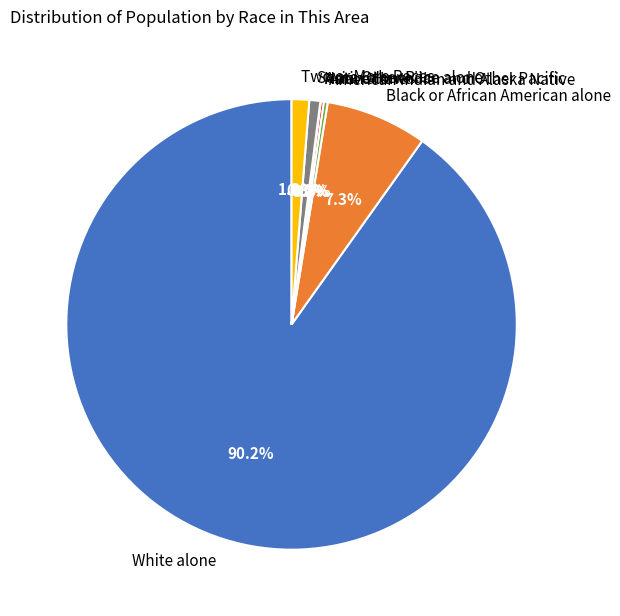

What is the majority slice?

White alone